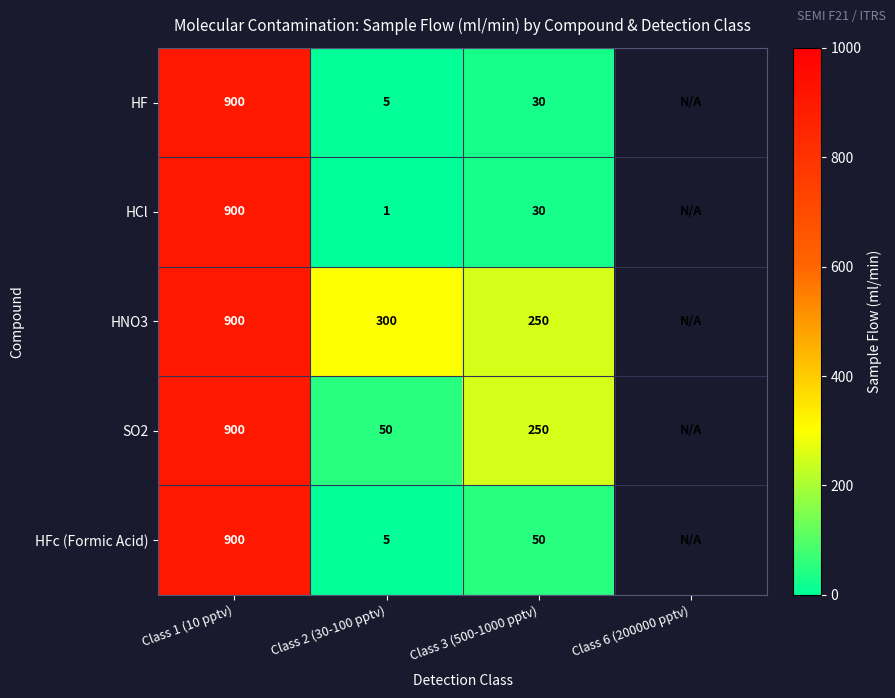

At which category is the sum across all series the highest?

Class 1 (10 pptv)